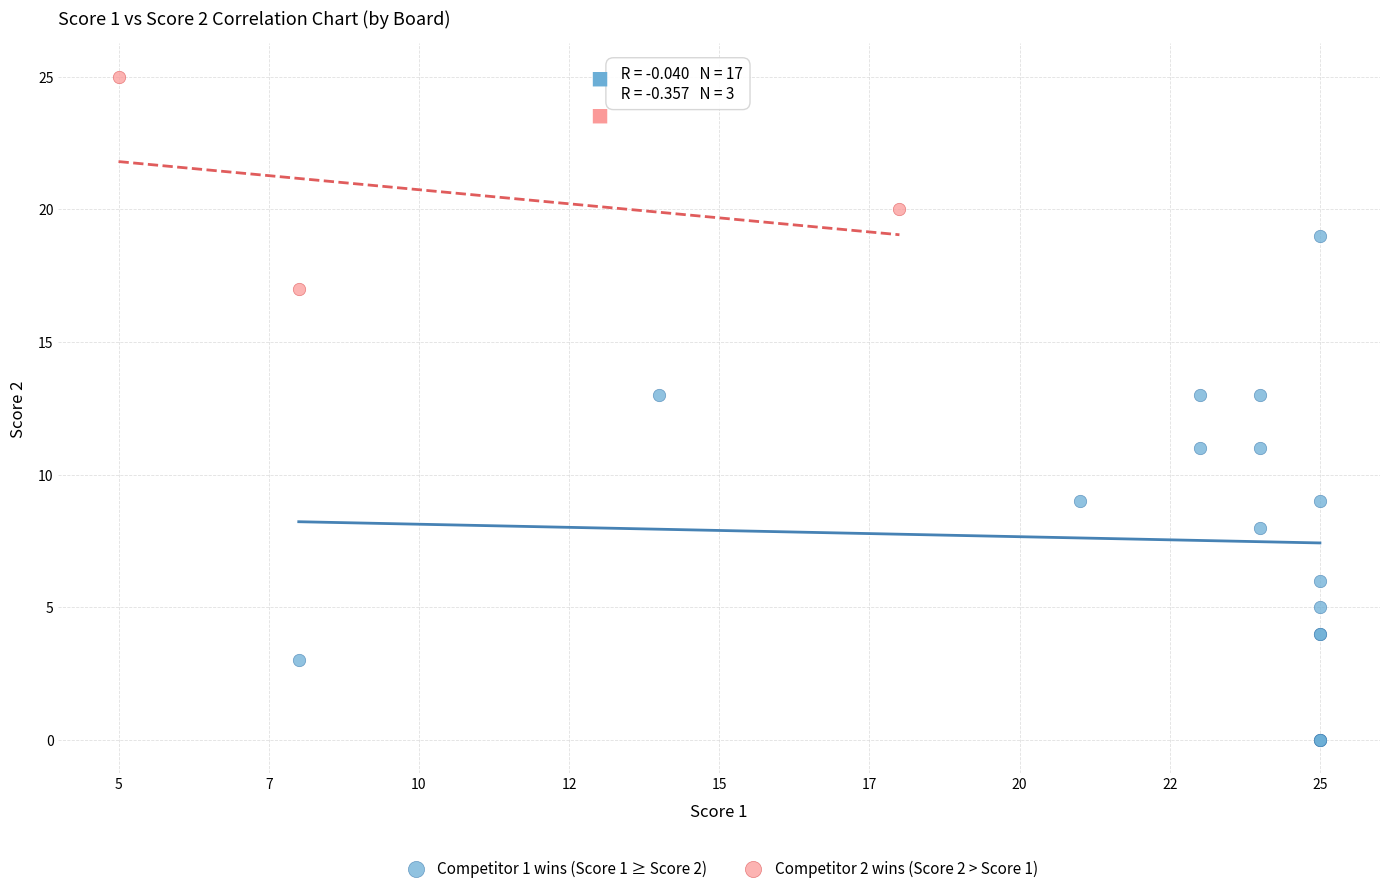

Which series contains the highest Y value?

Competitor 2 wins (Score 2 > Score 1)